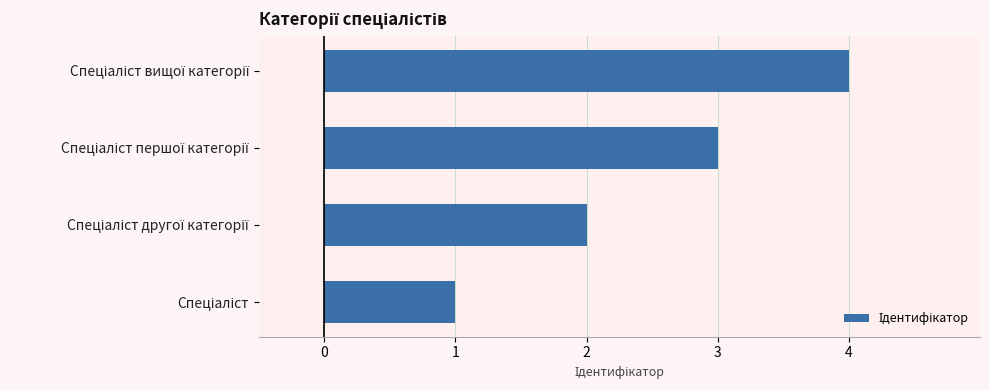

Does the chart contain any negative values?

No